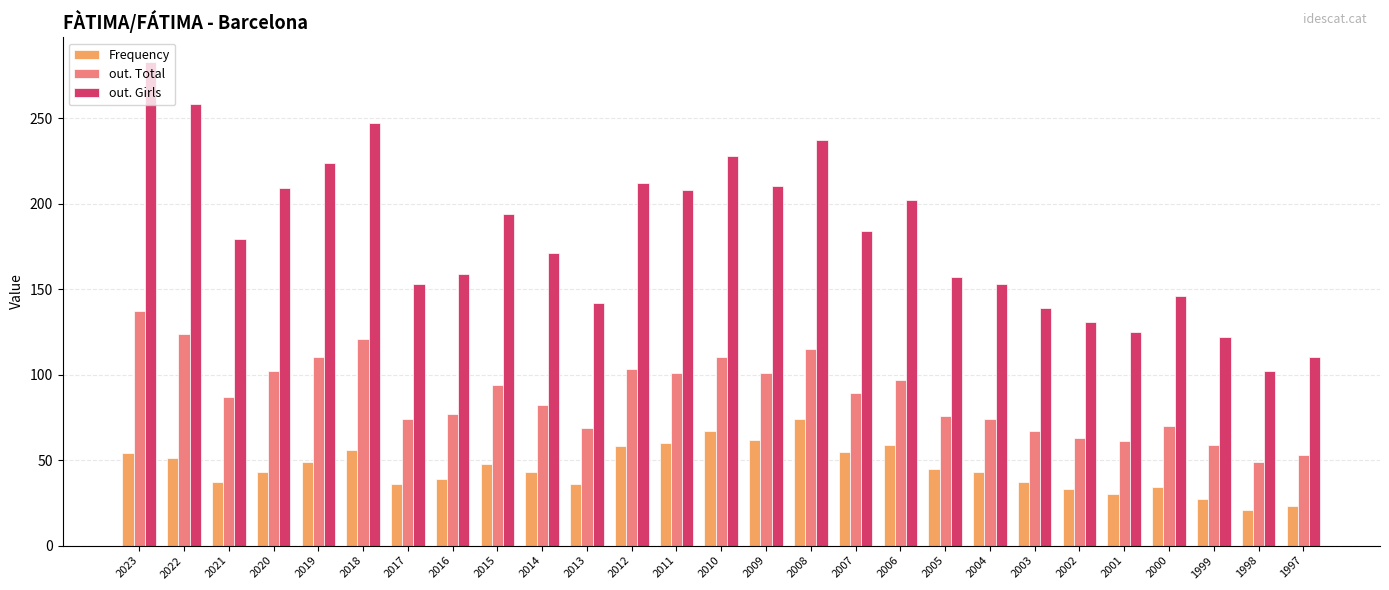

Rank the series by their maximum value, from lowest to highest.

Frequency, out. Total, out. Girls